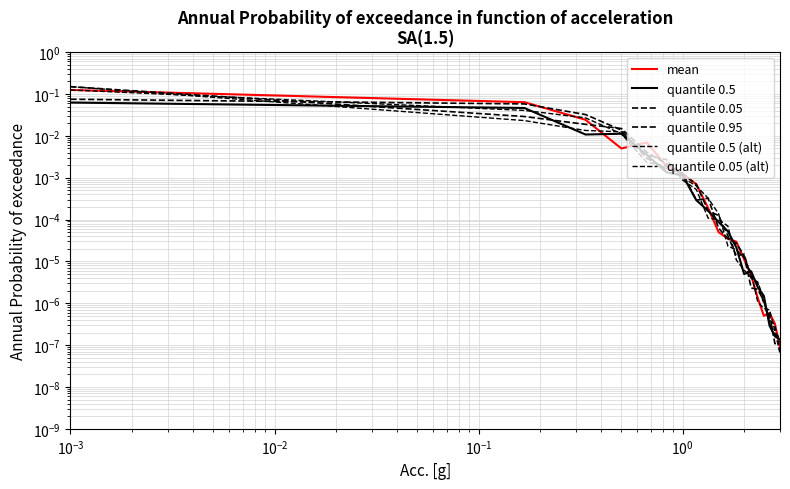

True or false: mean has more than 2 interior local peaks.

False